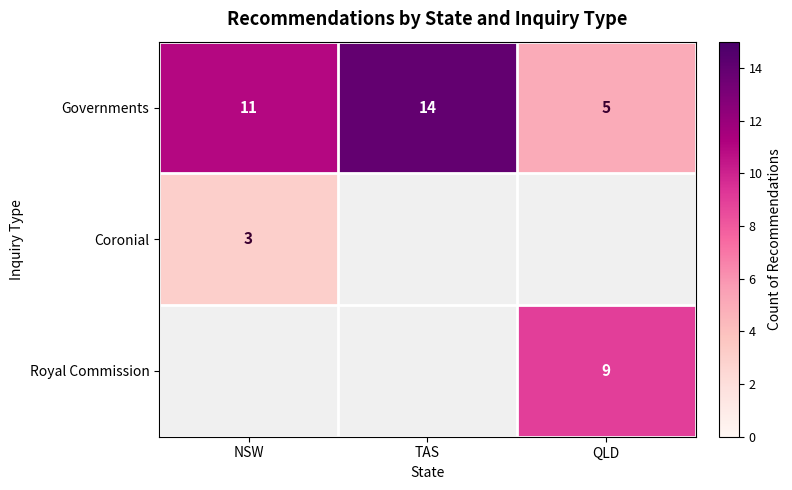

Is the value of Governments at TAS greater than the value of Coronial at NSW?

Yes